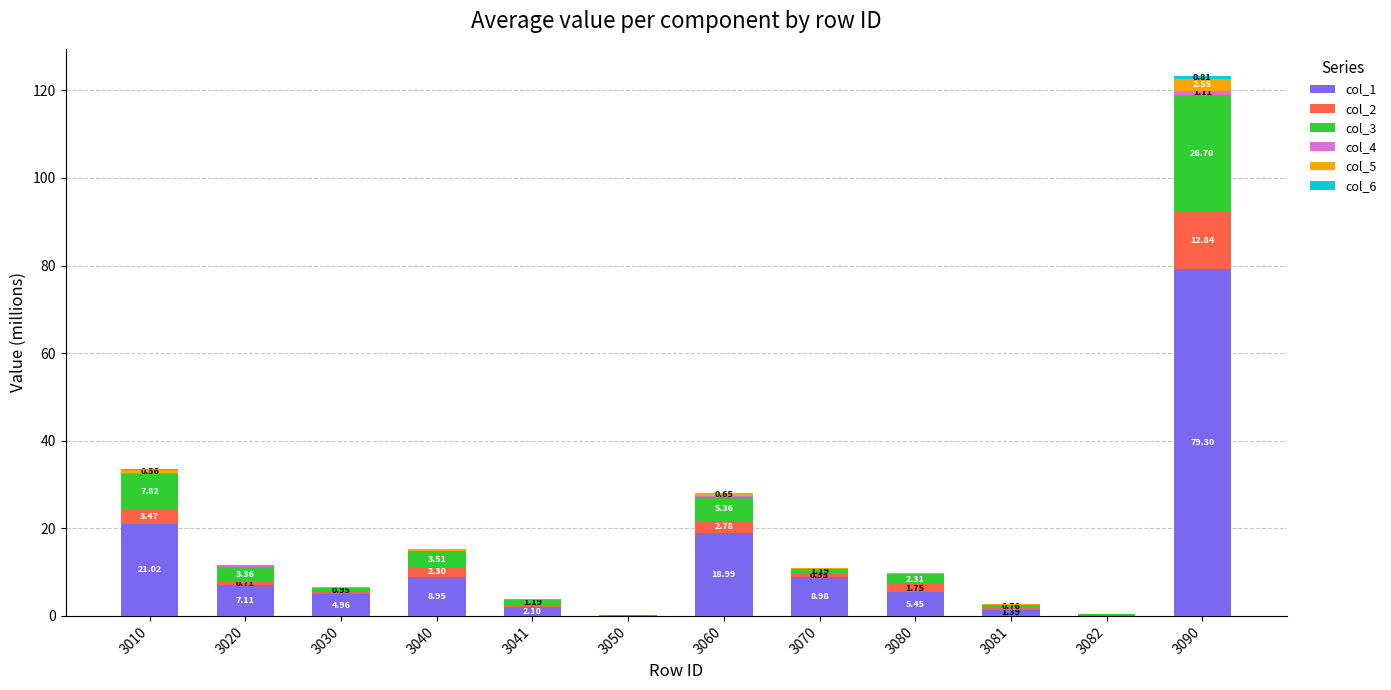

At which category is the sum across all series the highest?

3090